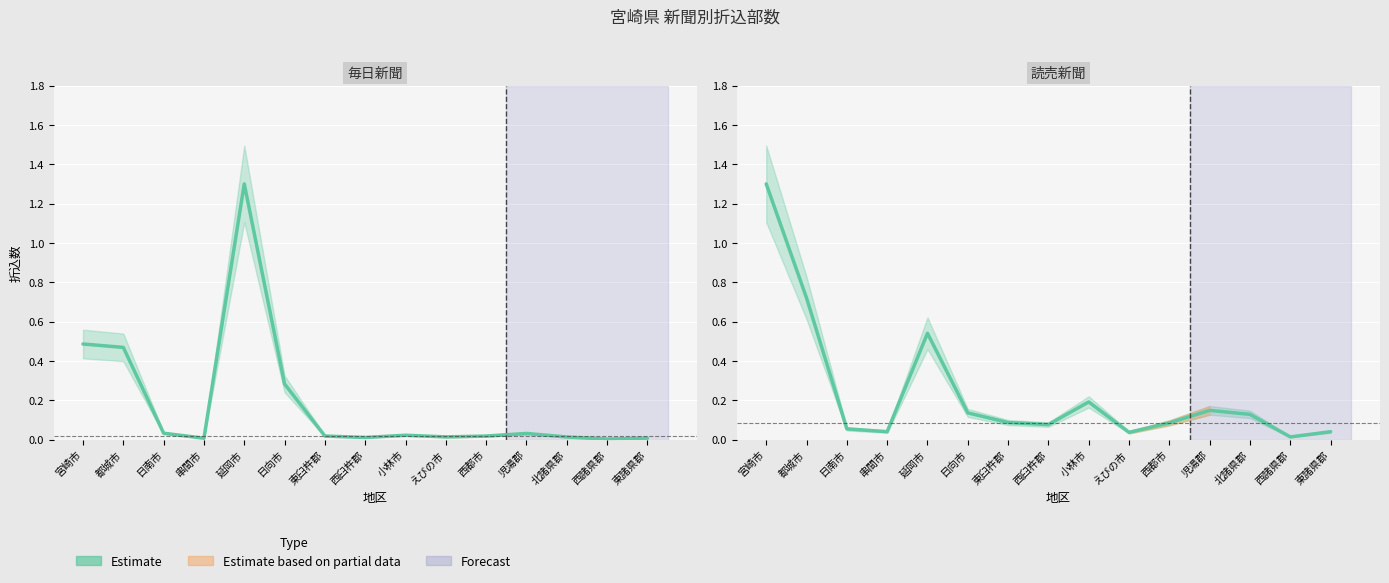

Which series has the largest total across all categories?

読売新聞